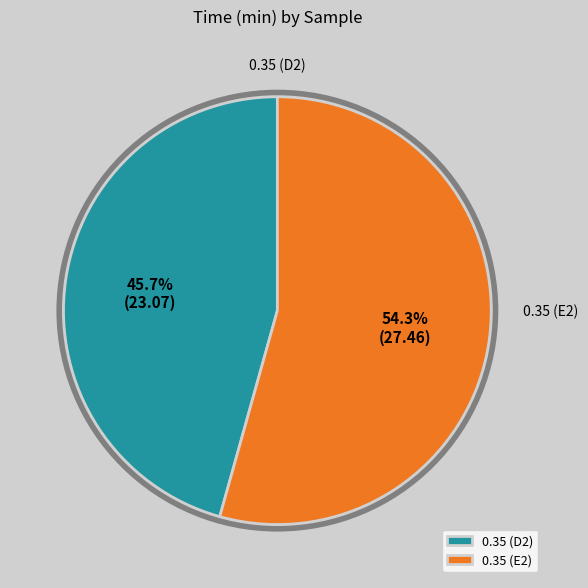

What is the ratio of the value at 0.35 (E2) to the value at 0.35 (D2)?

1.2